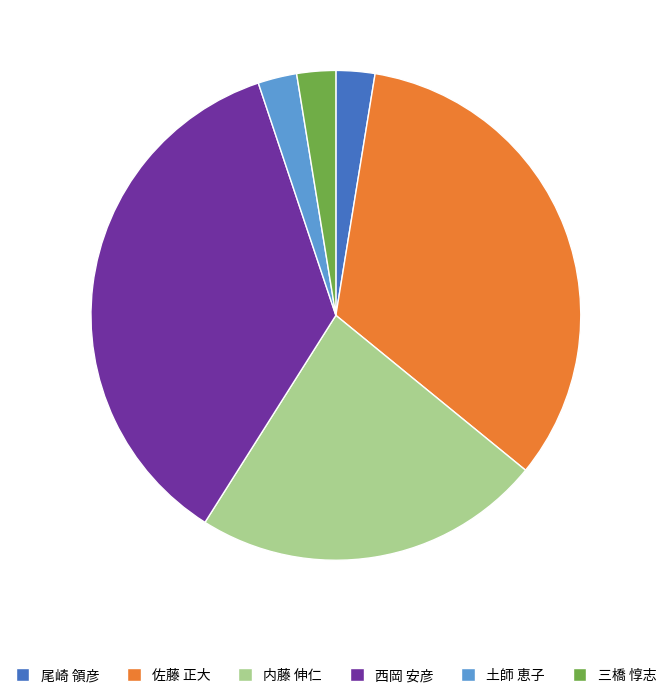

Is it true that 土師 恵子 is 3% of the pie?

True